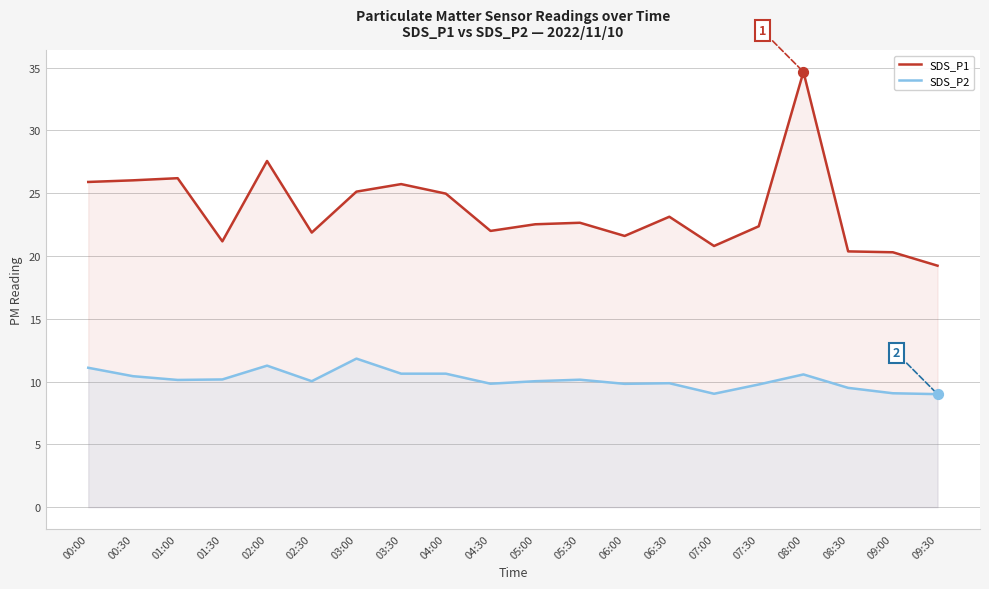

What are all the series names shown in the legend?

SDS_P1, SDS_P2